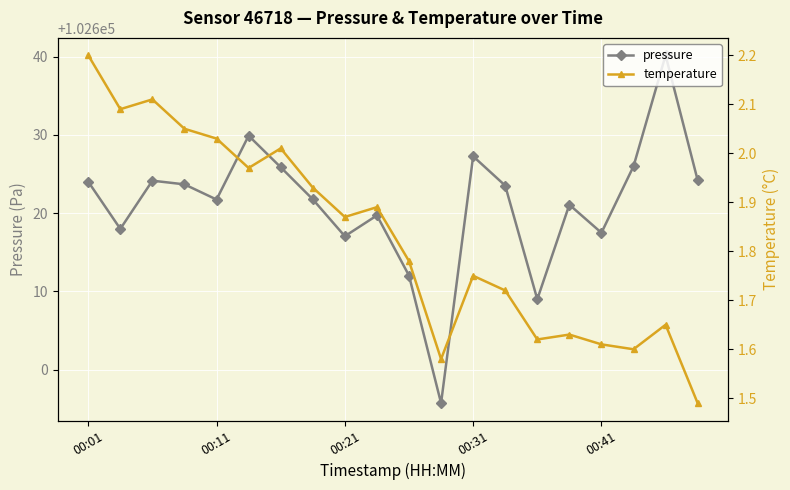

The pressure series shows 173435.8 at 00:41. True or false?

False